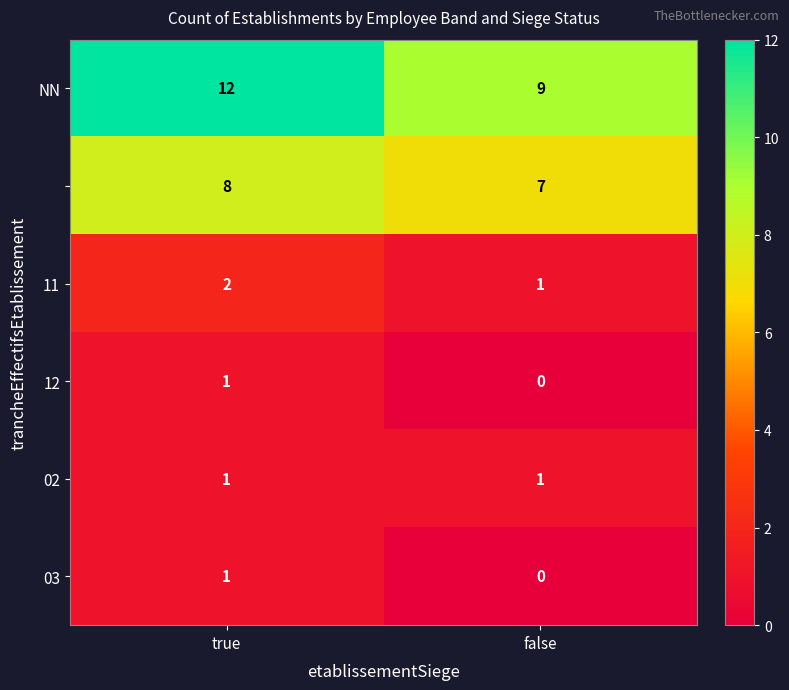

What is the difference between the highest and lowest values at false?

9